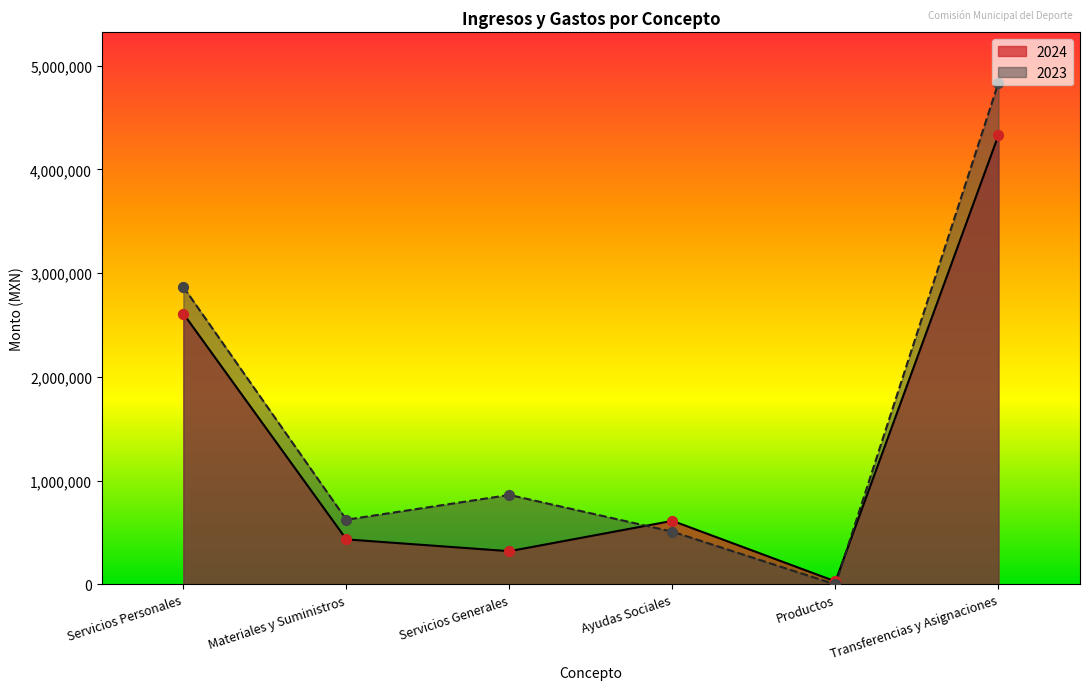

Which series contains the highest Y value?

2023